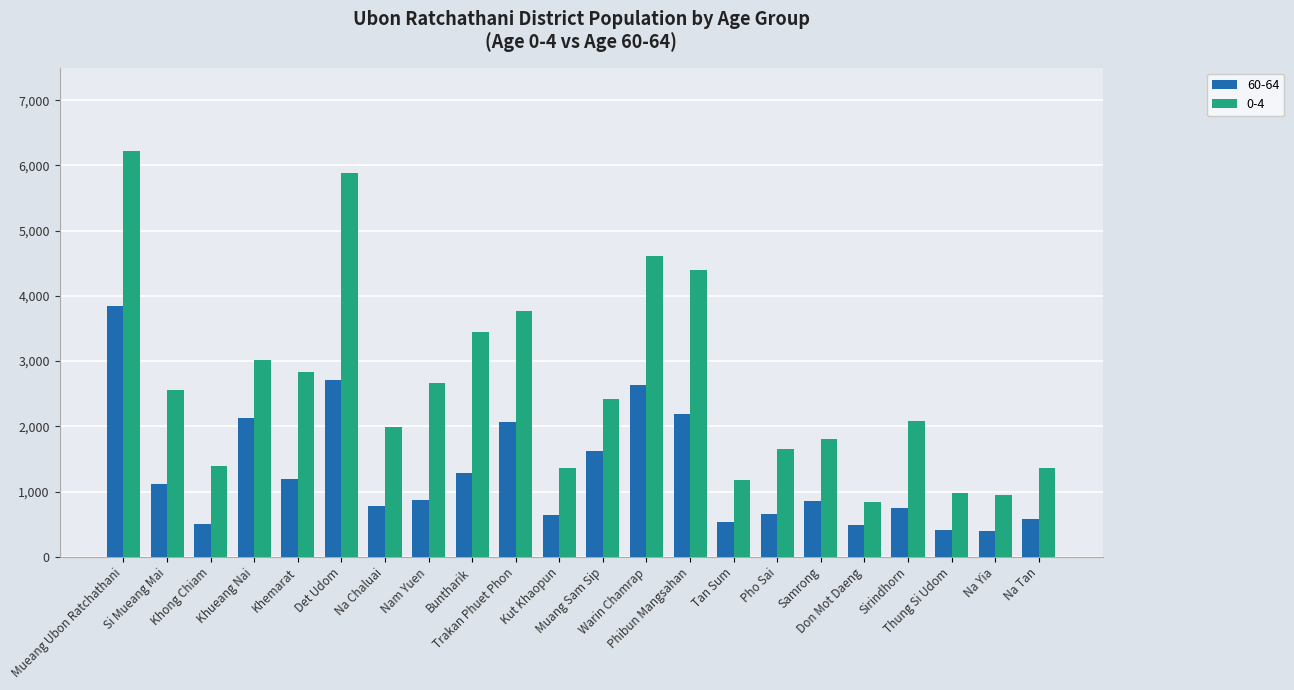

What are all the series names shown in the legend?

60-64, 0-4